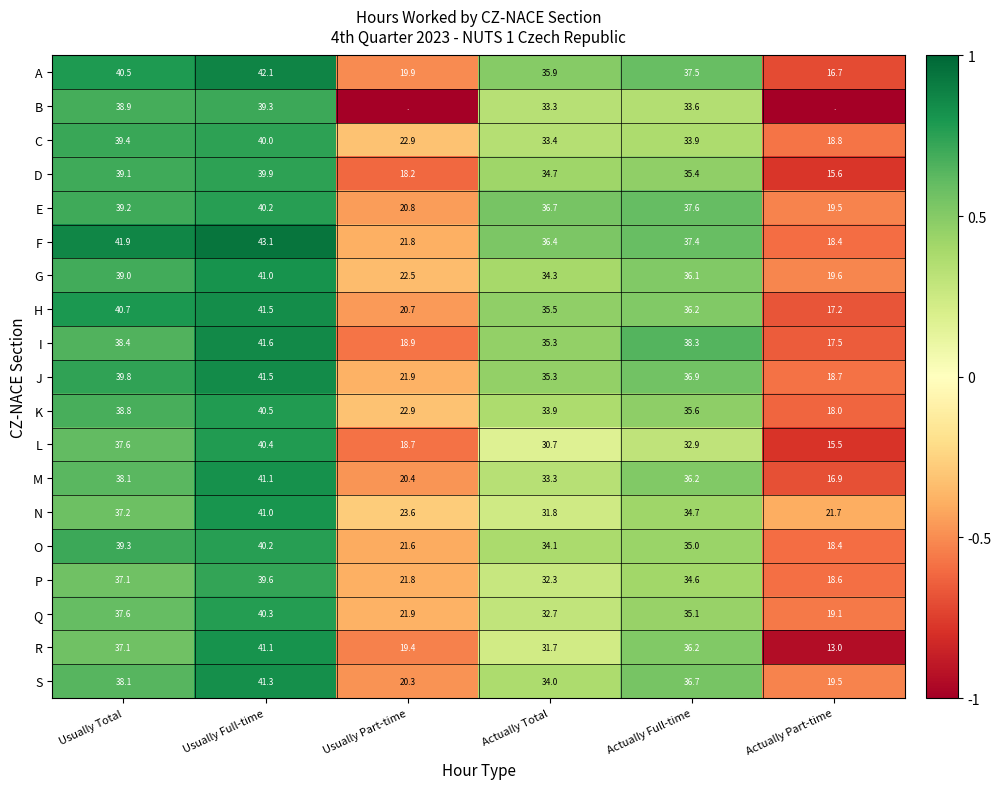

Is the value of S at Actually Part-time greater than the value of E at Actually Full-time?

No